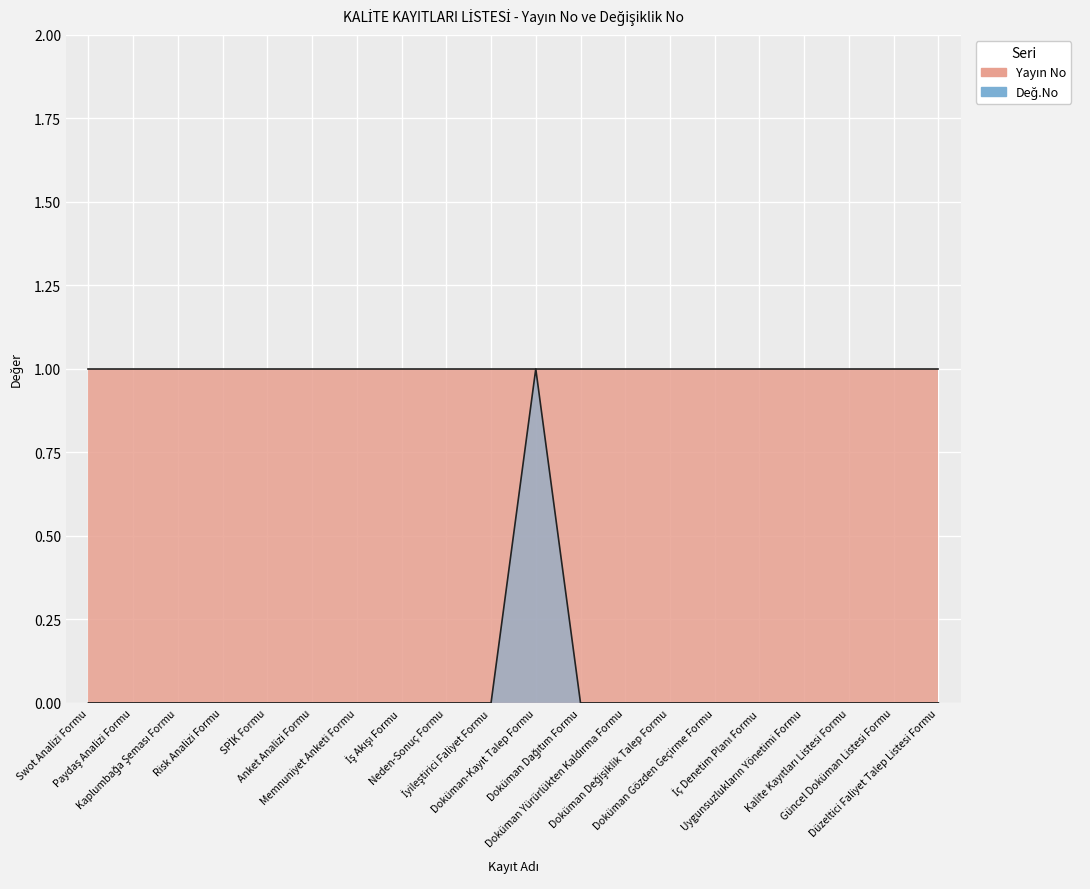

List the labels in order of value, largest first.

Doküman-Kayıt Talep Formu, Swot Analizi Formu, Paydaş Analizi Formu, Kaplumbağa Şeması Formu, Risk Analizi Formu, SPİK Formu, Anket Analizi Formu, Memnuniyet Anketi Formu, İş Akışı Formu, Neden-Sonuç Formu, İyileştirici Faliyet Formu, Doküman Dağıtım Formu, Doküman Yürürlükten Kaldırma Formu, Doküman Değişiklik Talep Formu, Doküman Gözden Geçirme Formu, İç Denetim Planı Formu, Uygunsuzlukların Yönetimi Formu, Kalite Kayıtları Listesi Formu, Güncel Doküman Listesi Formu, Düzeltici Faliyet Talep Listesi Formu